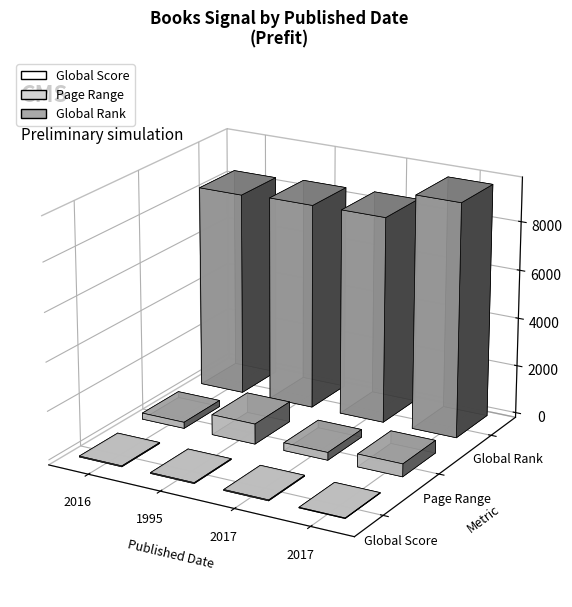

What are all the series names shown in the legend?

Global Score, Page Range, Global Rank